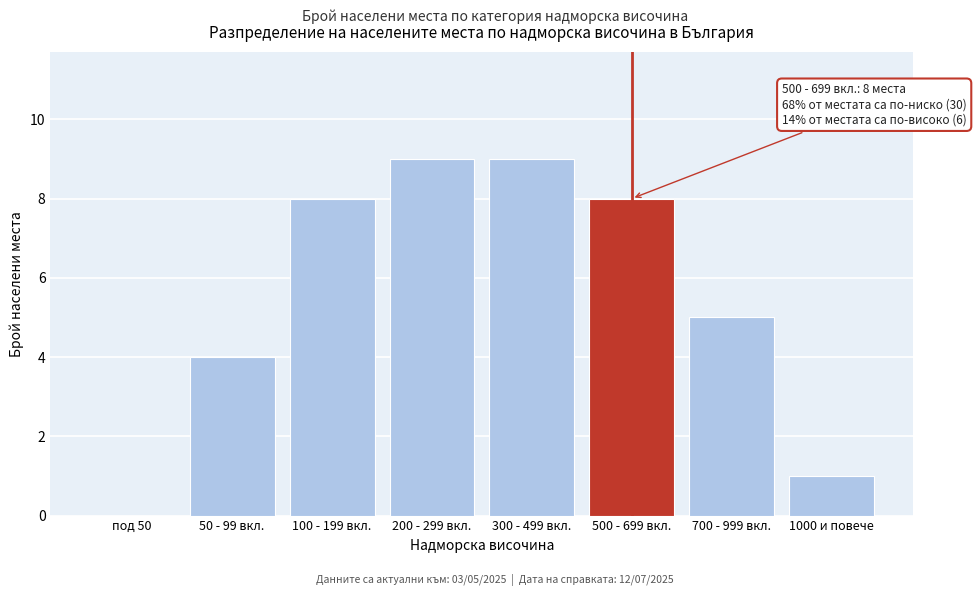

Reading right to left, transcribe all the data shown in this chart.

1000 и повече=1	700 - 999 вкл.=5	500 - 699 вкл.=8	300 - 499 вкл.=9	200 - 299 вкл.=9	100 - 199 вкл.=8	50 - 99 вкл.=4	под 50=0